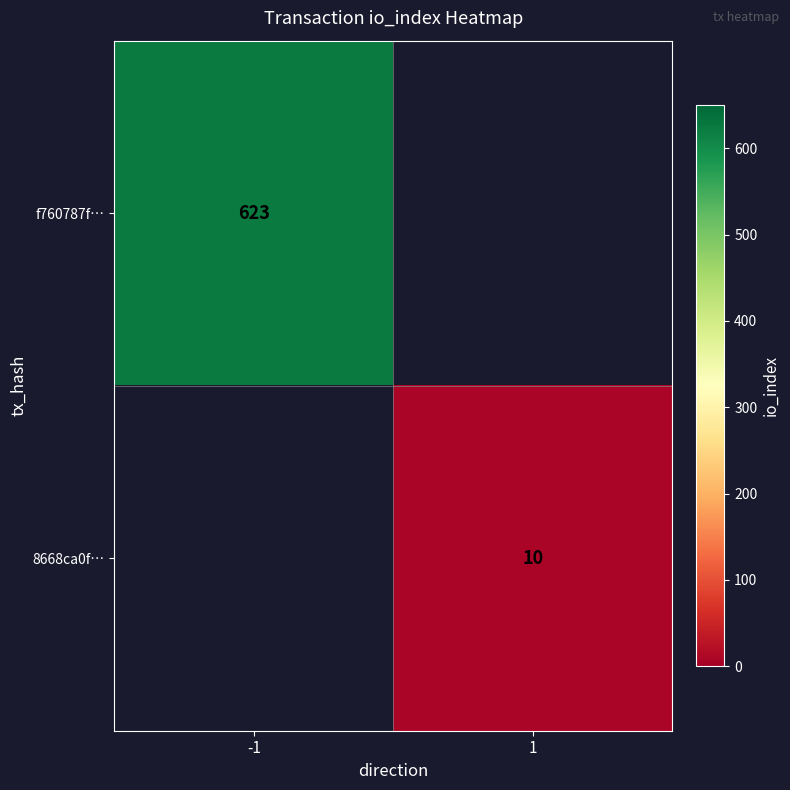

How many distinct data groups are displayed?

2